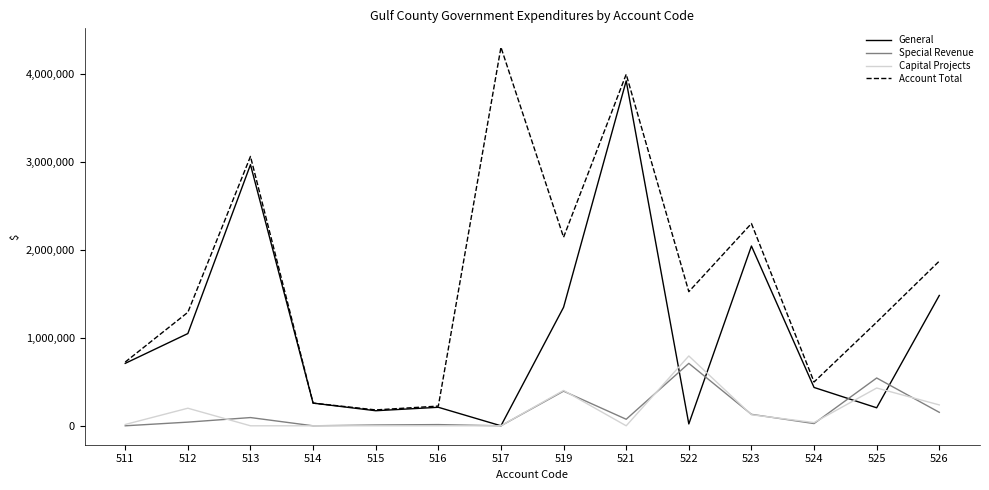

At which category is the sum across all series the highest?

521